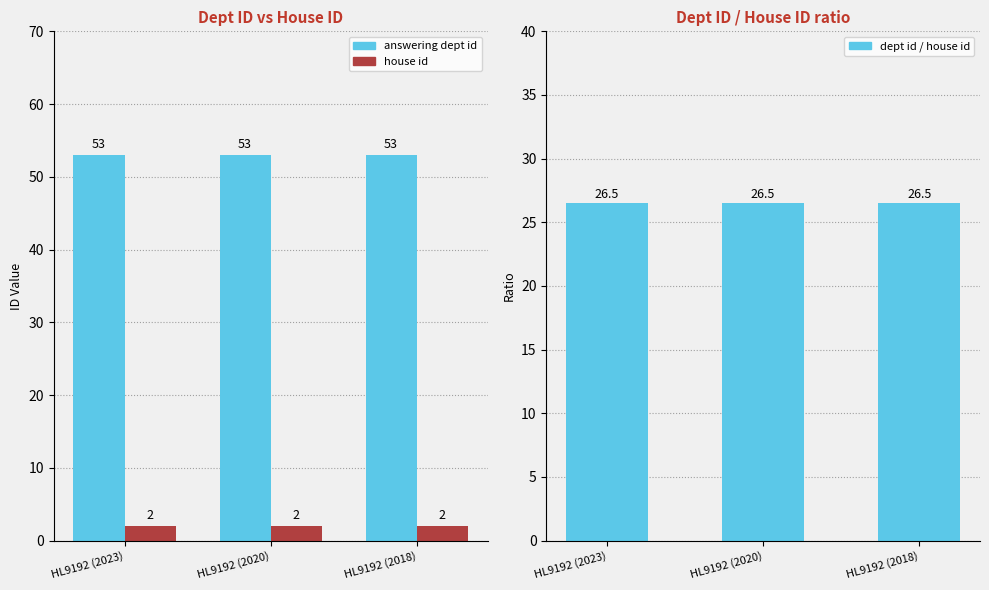

True or false: dept id / house id has a value of 26.5 at HL9192 (2023).

True